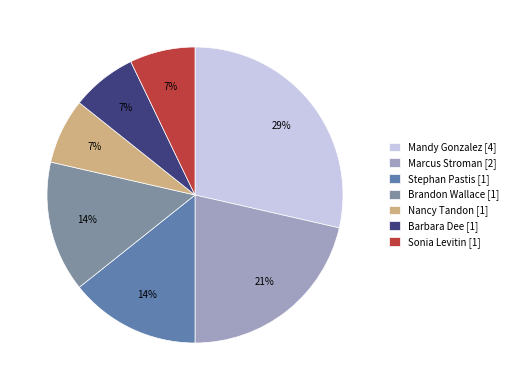

What is the largest slice in the pie chart?

Mandy Gonzalez [4]